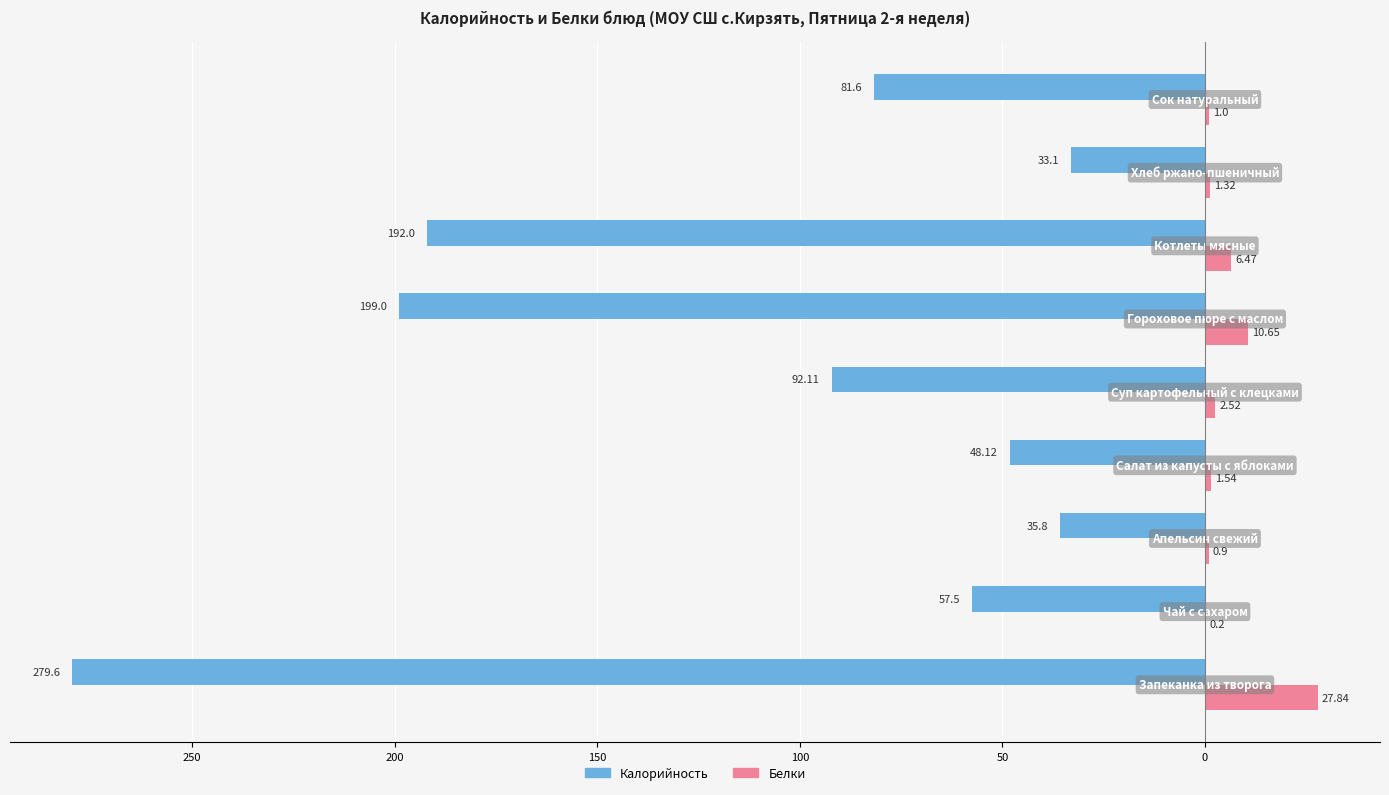

What are all the series names shown in the legend?

Калорийность, Белки